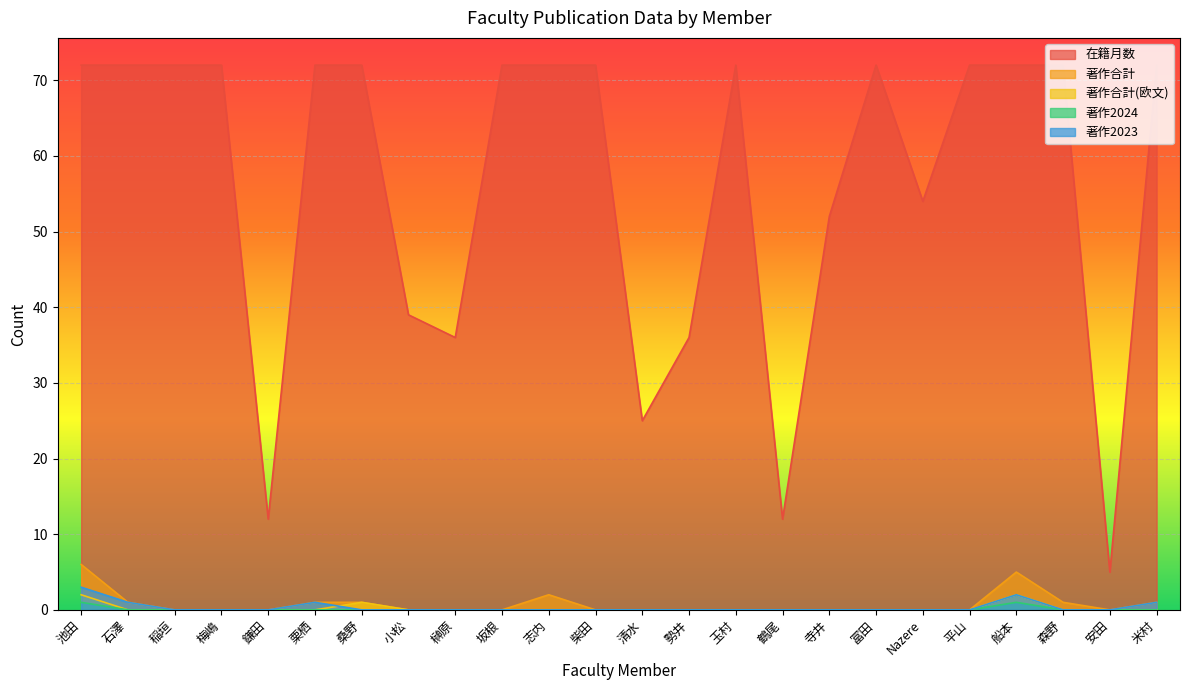

What is the difference between the second highest and second lowest values in the 著作合計 series?

5